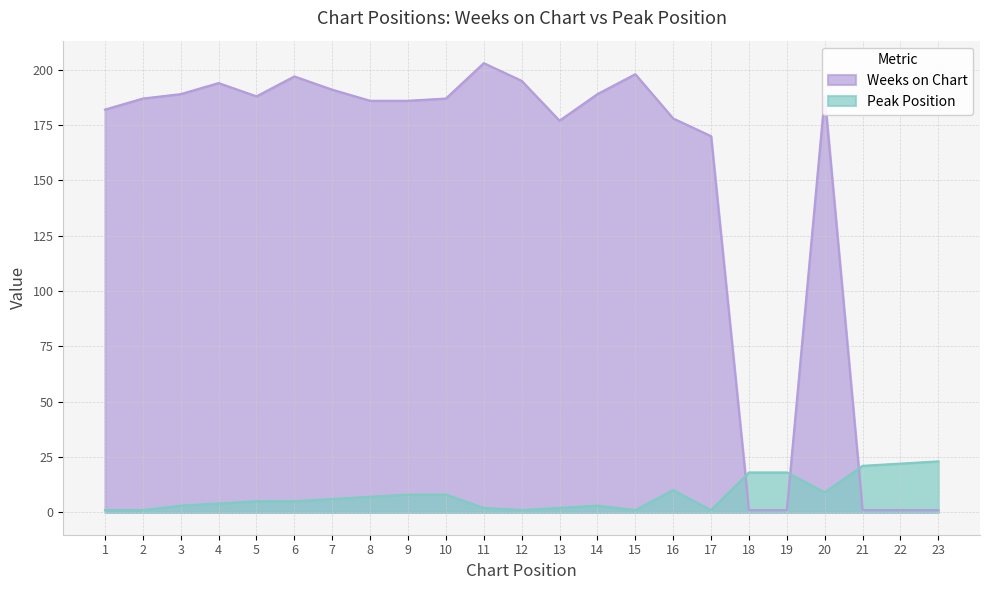

What is the difference between the second highest and second lowest values in the Peak Position series?

21